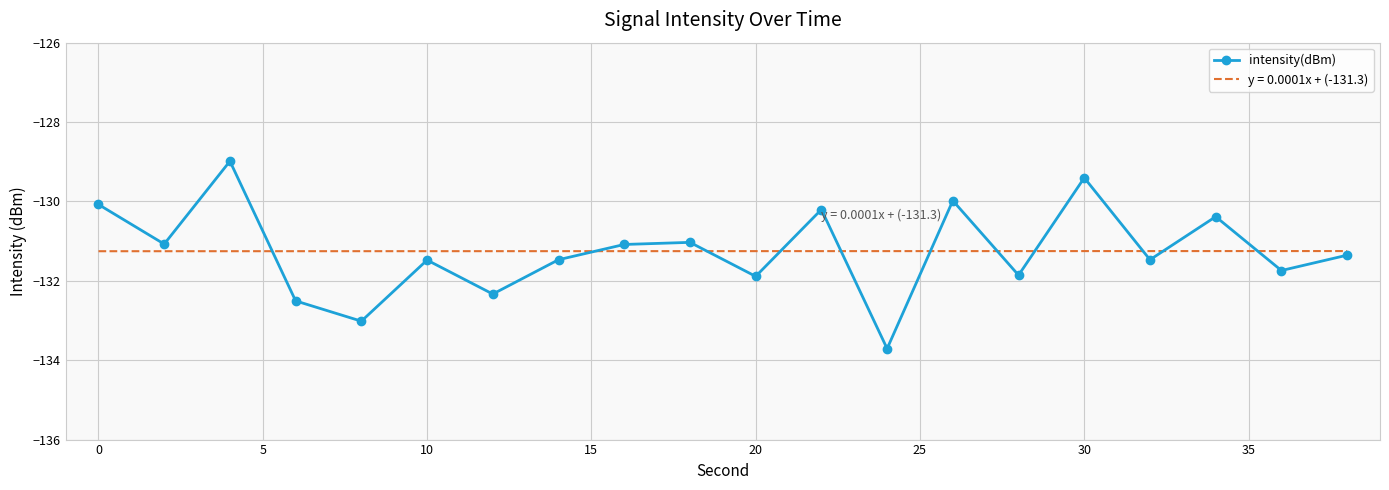

Which series has the widest spread of values?

intensity(dBm)